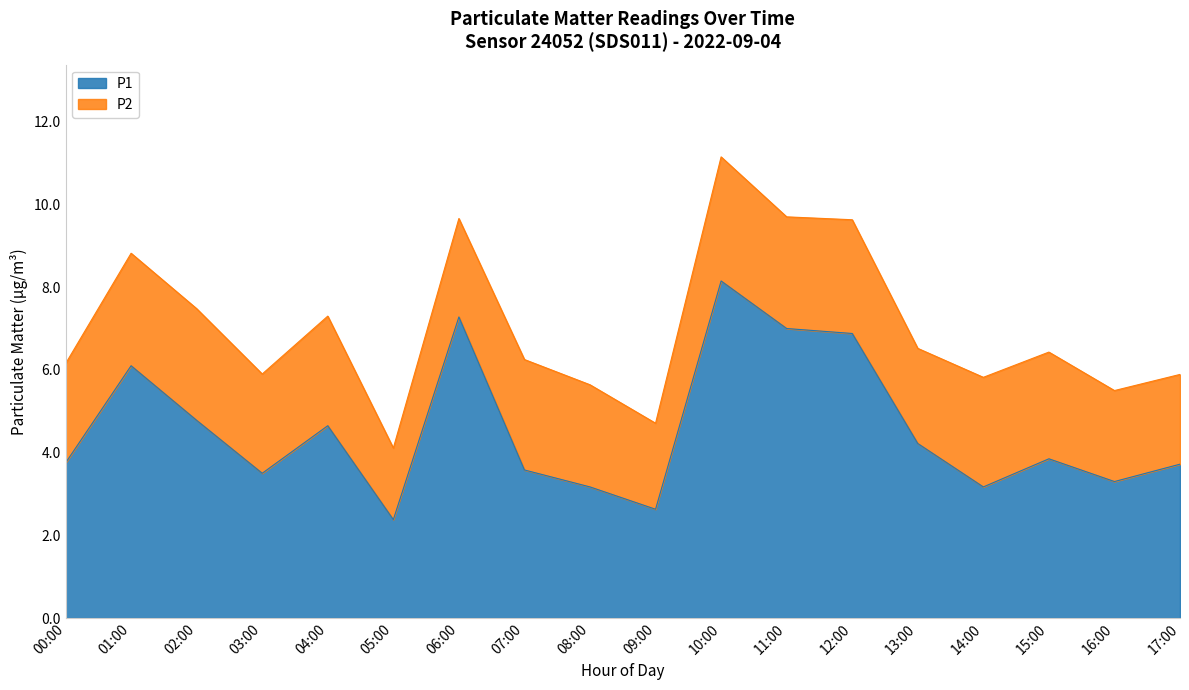

How many data points are less than 3?

2